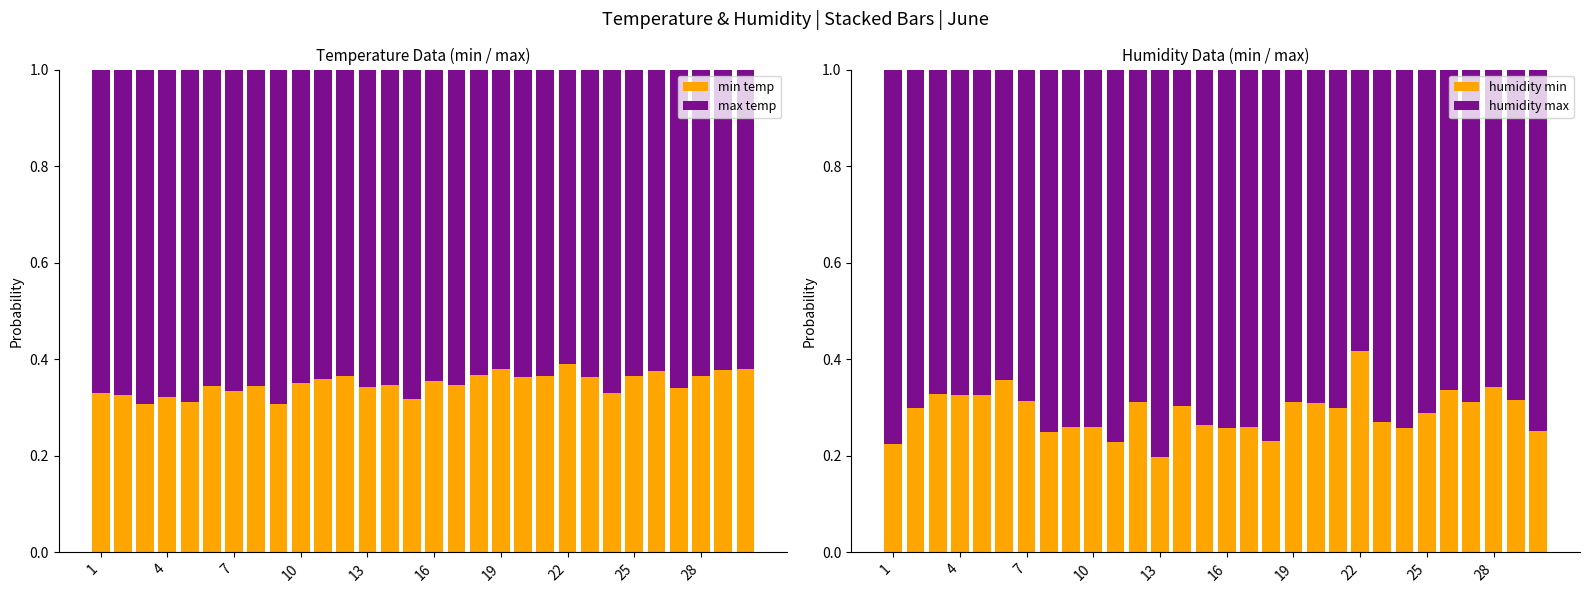

Count the number of categories in the chart.

30